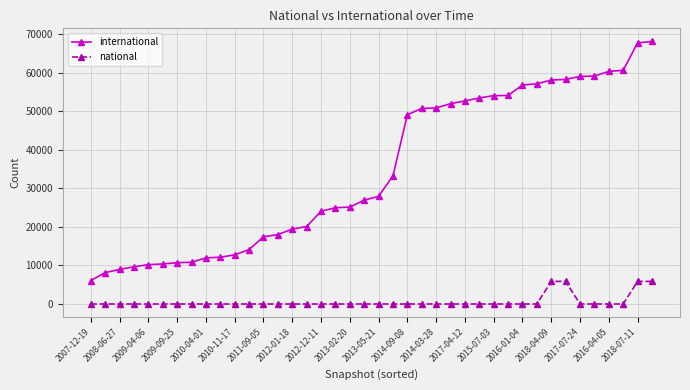

Which series has the widest spread of values?

international